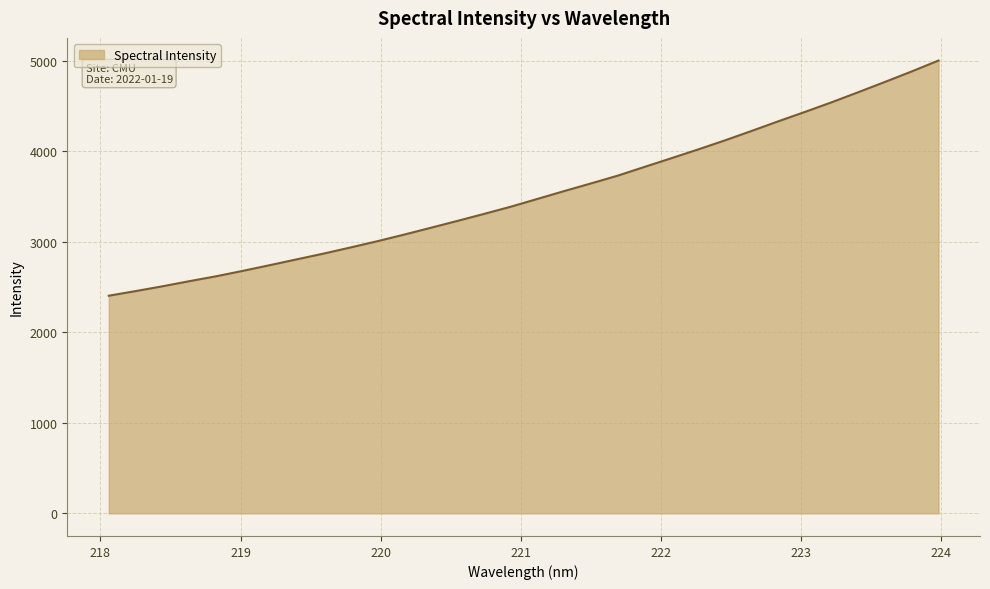

What is the difference between the maximum and minimum values?

2597.9